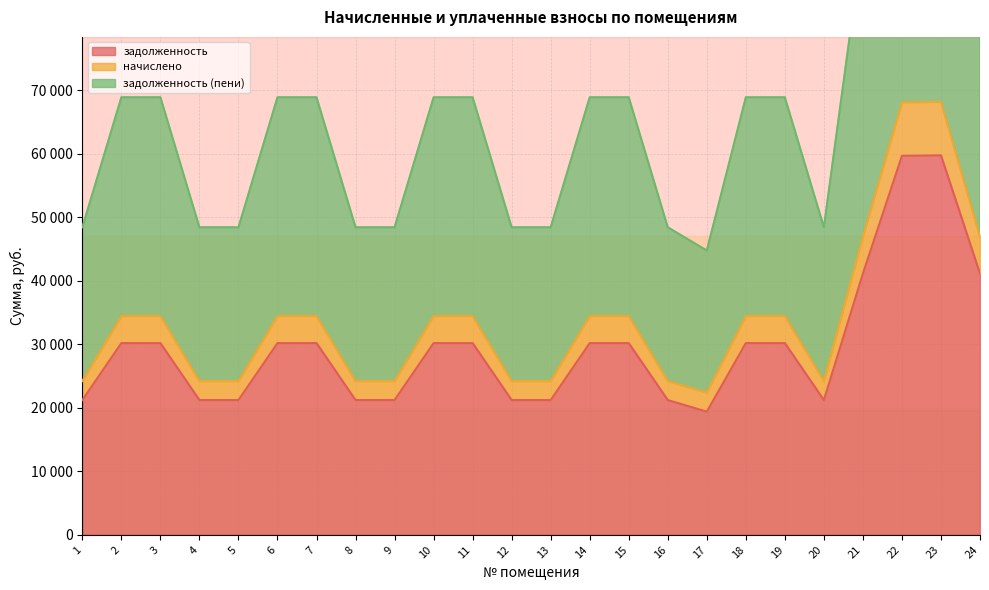

What is the maximum value for начислено?

68199.5